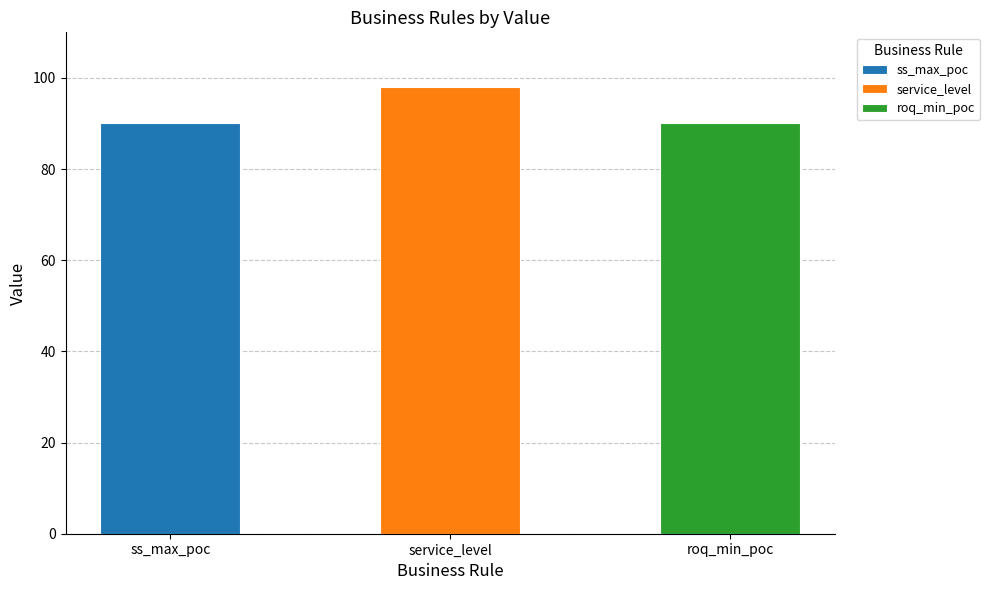

The value at ss_max_poc is 60. True or false?

False